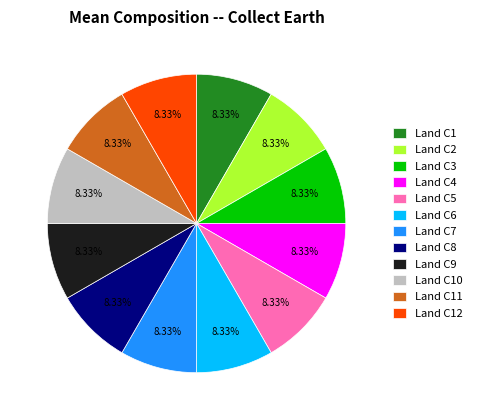

How many slices are in this pie chart?

12